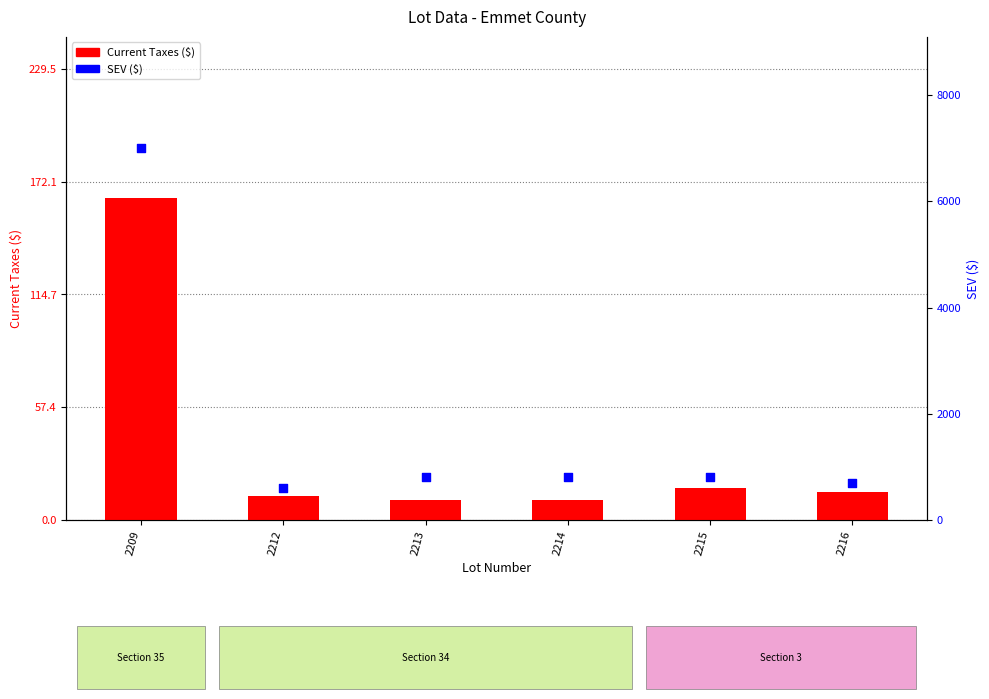

Which series has the largest Y range (max minus min)?

SEV